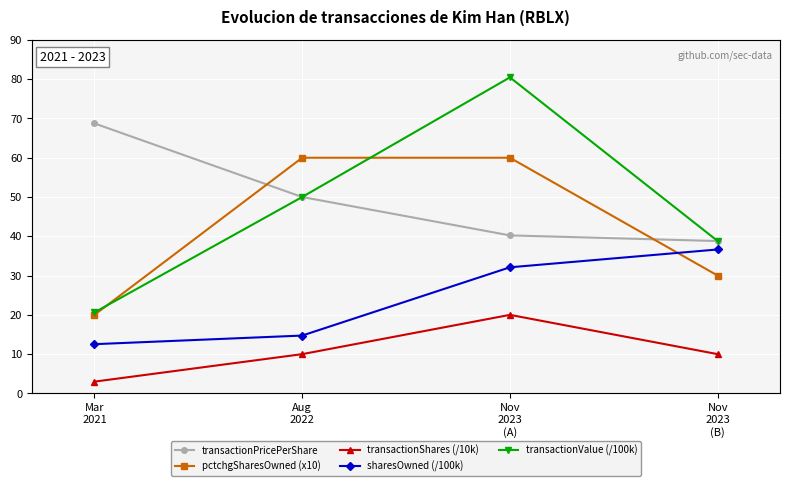

Is it true that transactionPricePerShare equals 54.5 at Nov
2023
(A)?

False